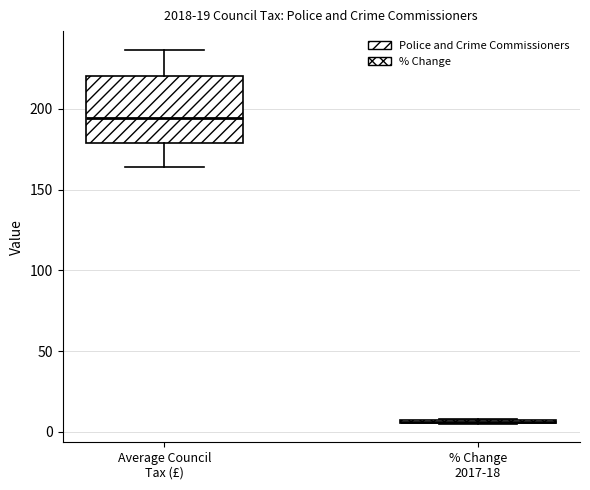

Reading left to right, read every box against the y-axis: the position of its median line, the range the box covers, and the ends of its whiskers. The values are not printed on the chart, so give them approximately, as read against the axis.

Average Council Tax (£): median 195, box 180 to 220, whiskers 165 to 235
% Change 2017-18: box collapsed to a line at 5, whiskers 5 to 10